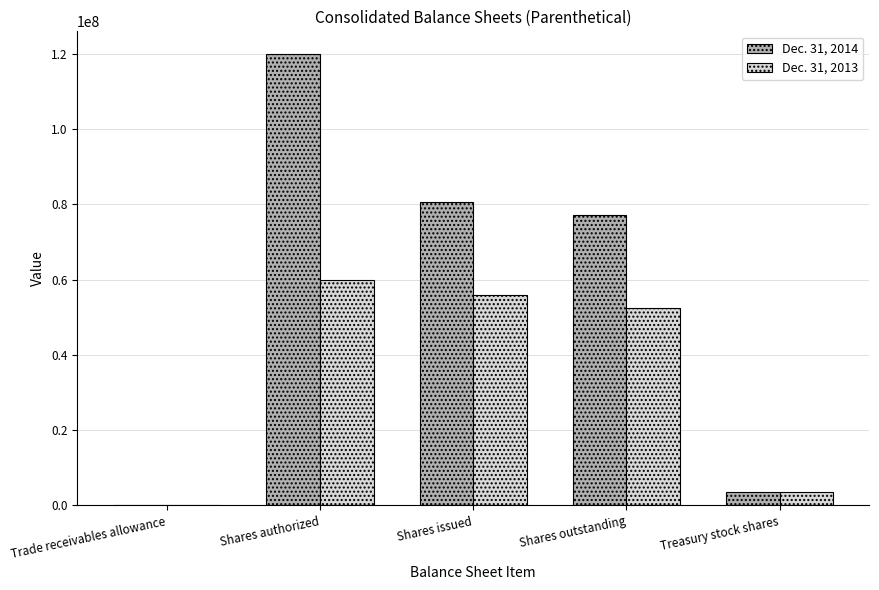

At which label does Dec. 31, 2013 first exceed 52457168?

Shares authorized